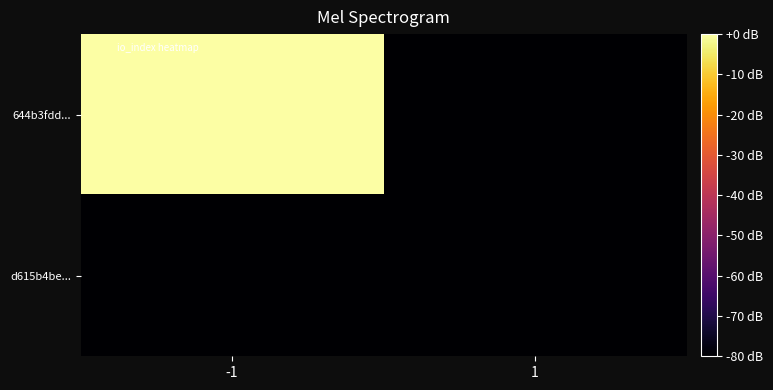

What is the total value across all series at 1?

-160